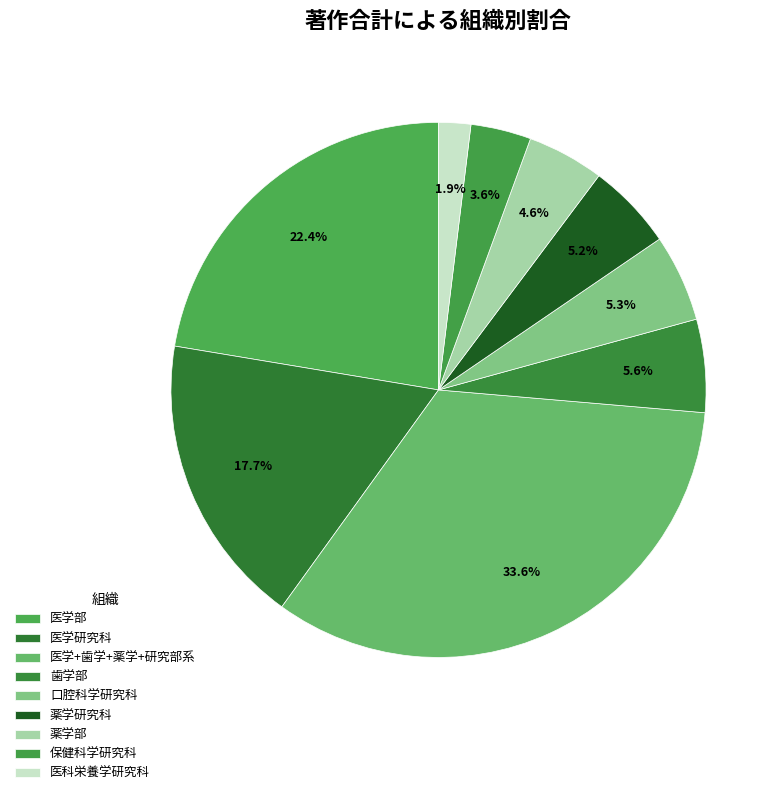

How many segments does this pie chart have?

9